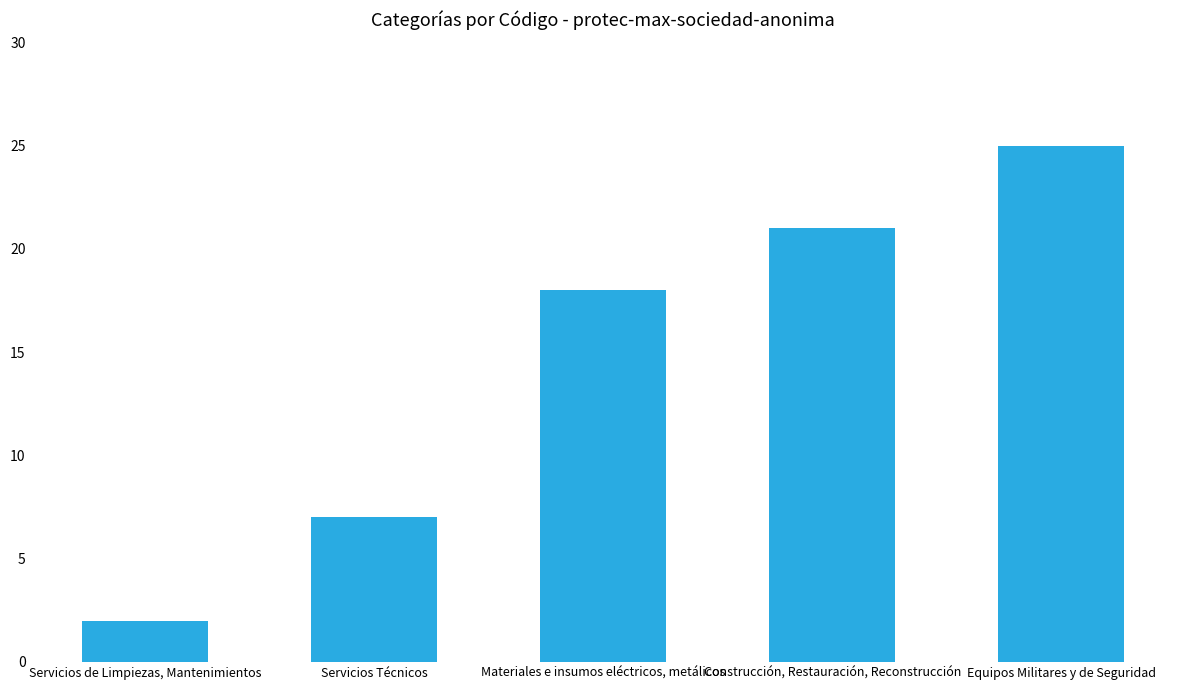

Count the values in the range 7 to 21.

3